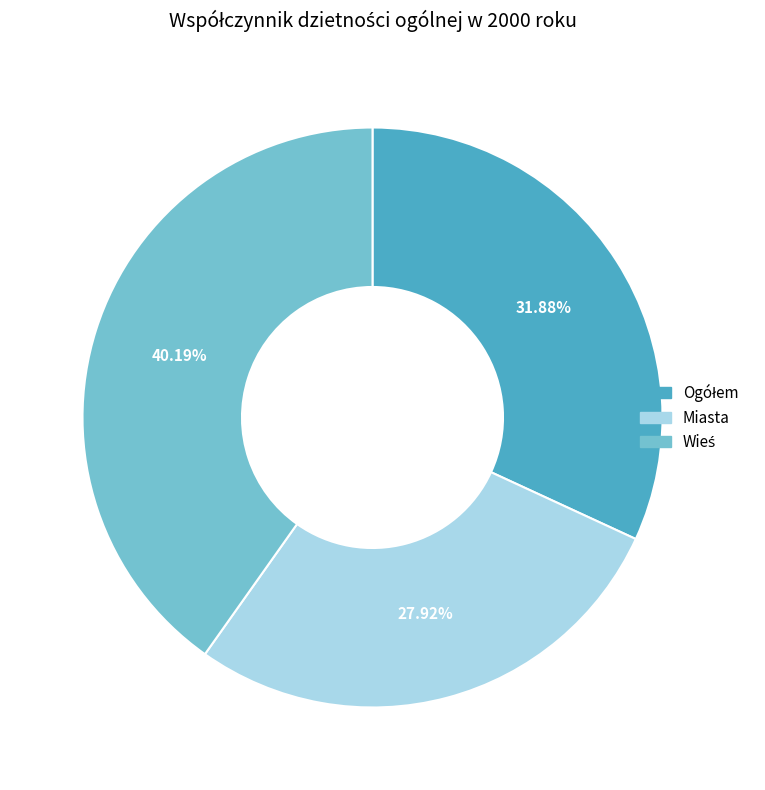

What percentage is the Miasta slice, to the nearest percent?

28%